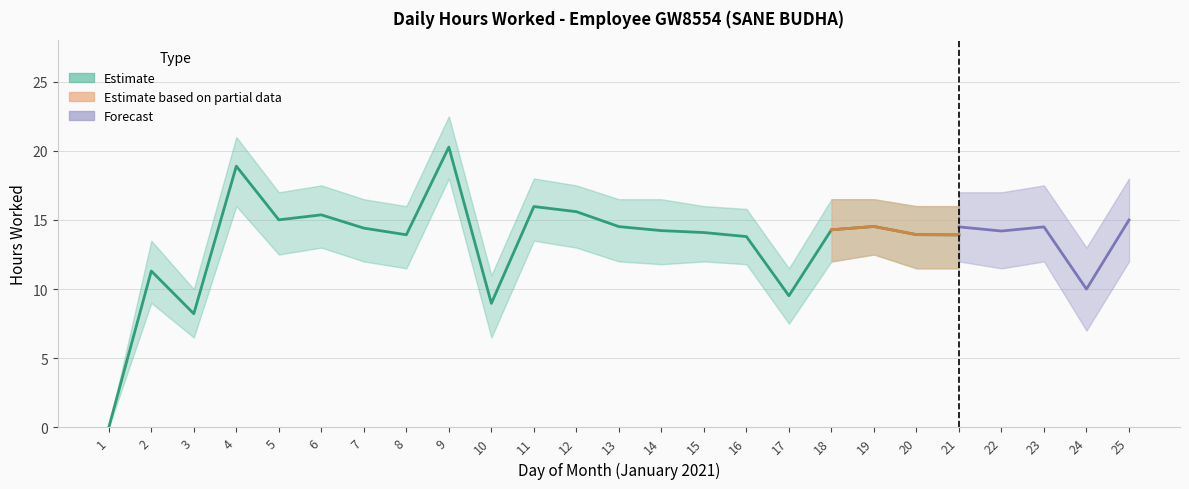

True or false: Lower Bound and Hours Worked intersect in this chart.

False